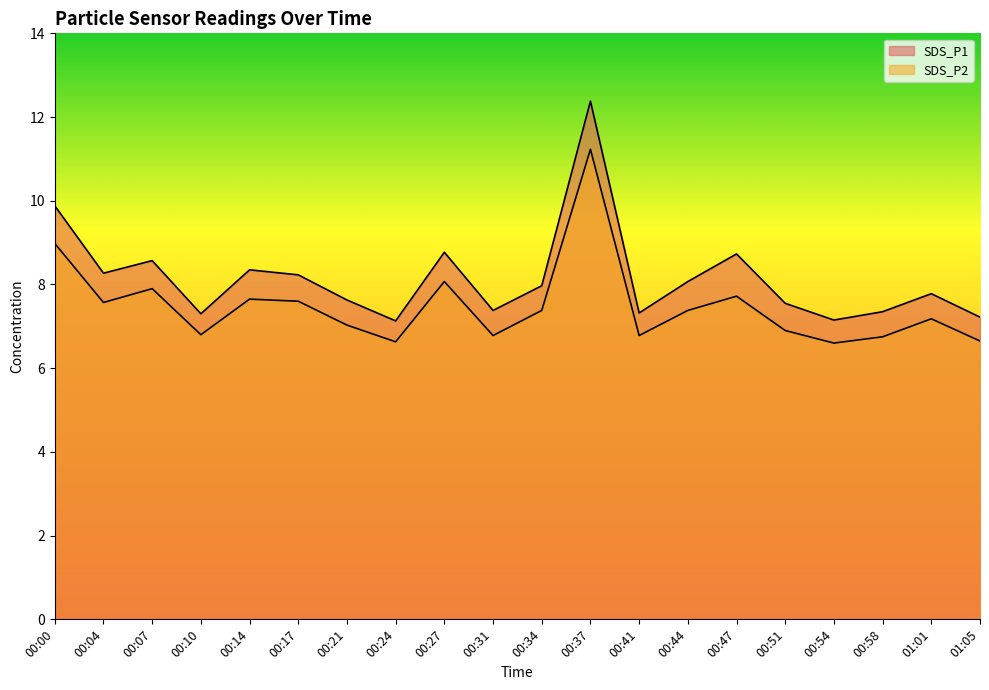

What position from the left is 00:58?

18